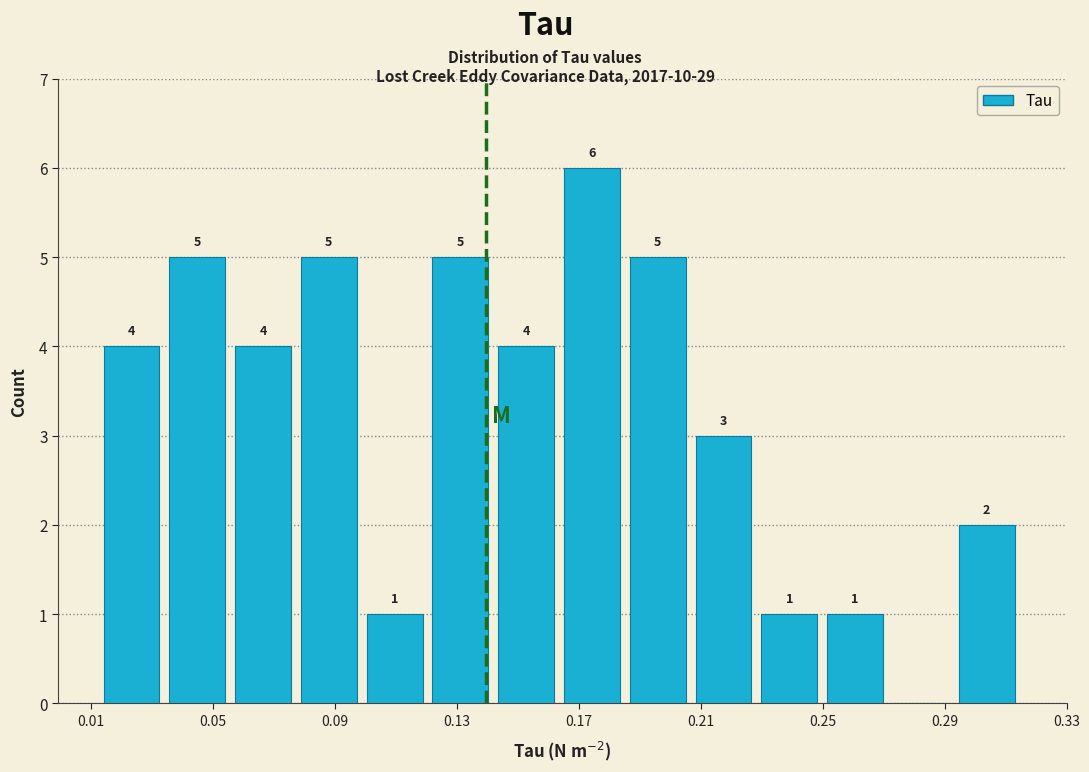

Which range on the x-axis has the tallest bar?

0.165 to 0.185